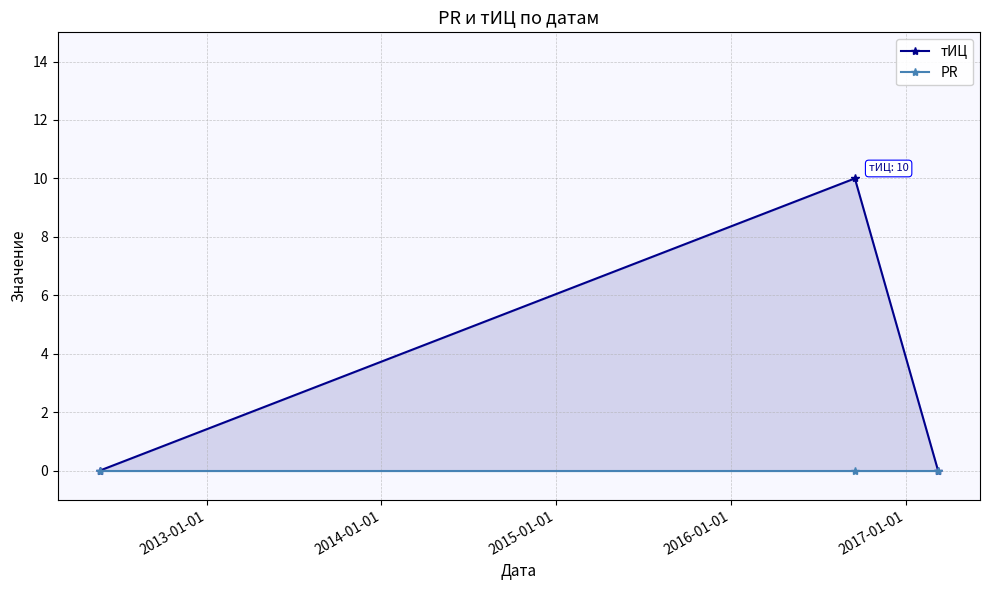

What are all the series names shown in the legend?

тИЦ, PR